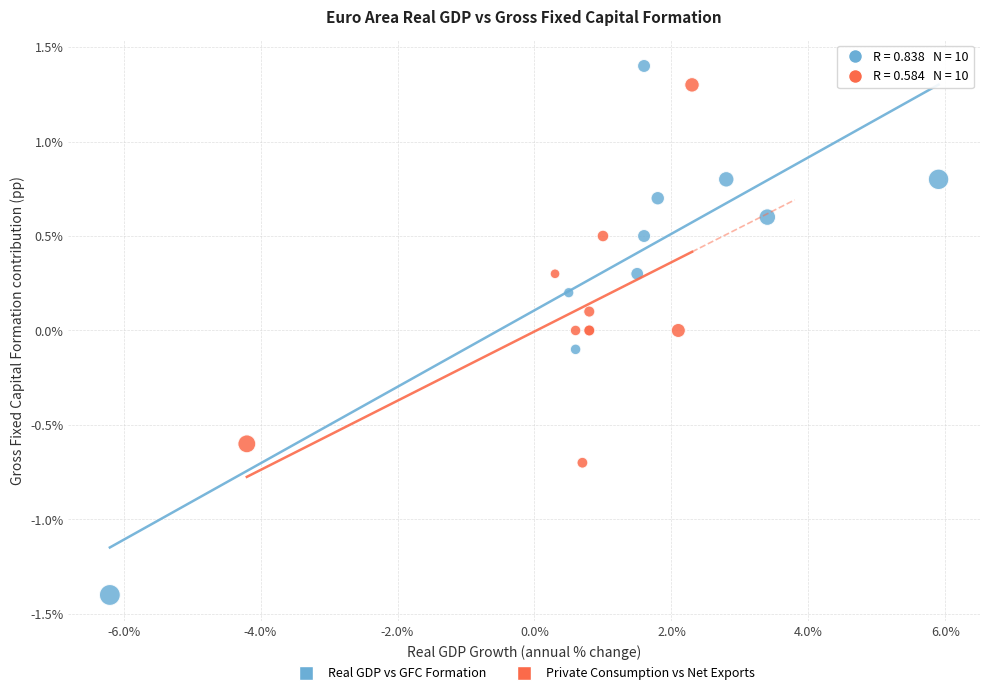

Which series has the widest spread of Y values?

Real GDP vs GFC Formation